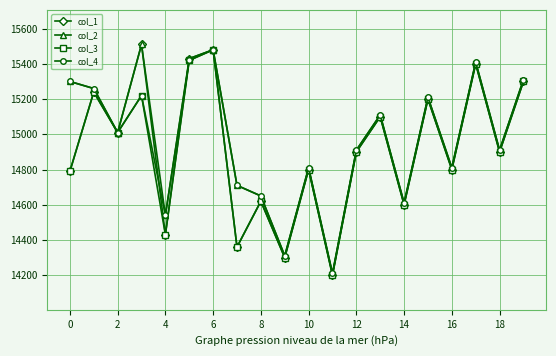

What is the minimum value shown in the chart?

14200